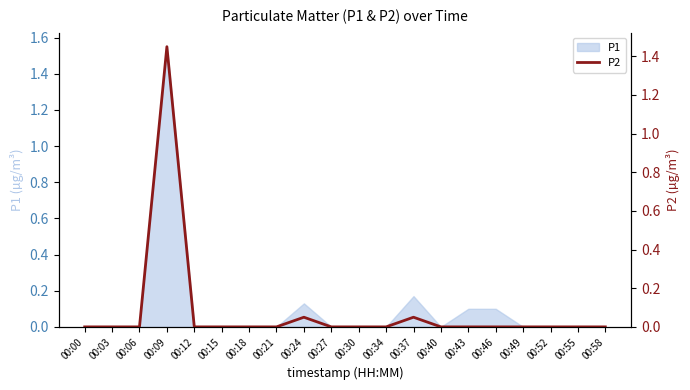

Reading left to right, list all the values displayed in this chart.

00:00=0.0	00:03=0.0	00:06=0.0	00:09=1.4	00:12=0.0	00:15=0.0	00:18=0.0	00:21=0.0	00:24=0.1	00:27=0.0	00:30=0.0	00:34=0.0	00:37=0.1	00:40=0.0	00:43=0.0	00:46=0.0	00:49=0.0	00:52=0.0	00:55=0.0	00:58=0.0